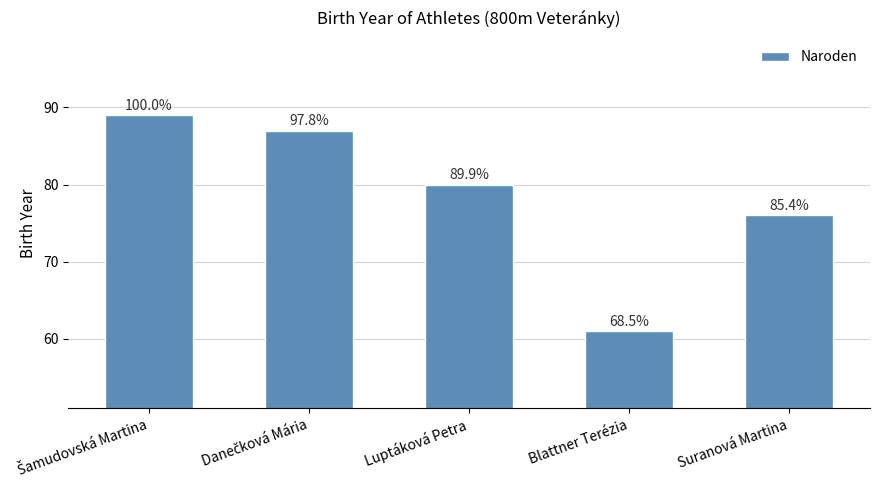

Which has a higher value, Suranová Martina or Danečková Mária?

Danečková Mária